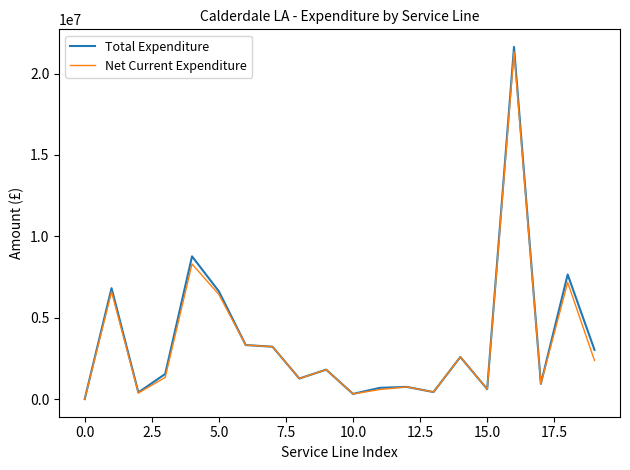

Which series has the largest range (max minus min)?

Total Expenditure